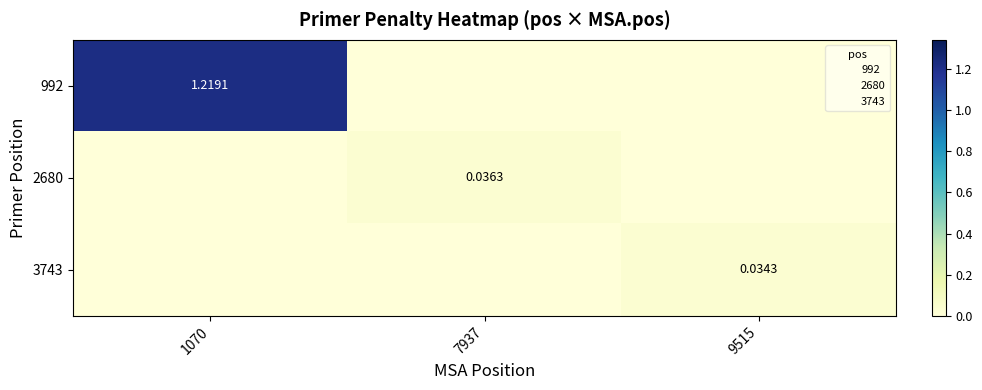

Is it true that 3743 equals 0.0 at 1070?

True